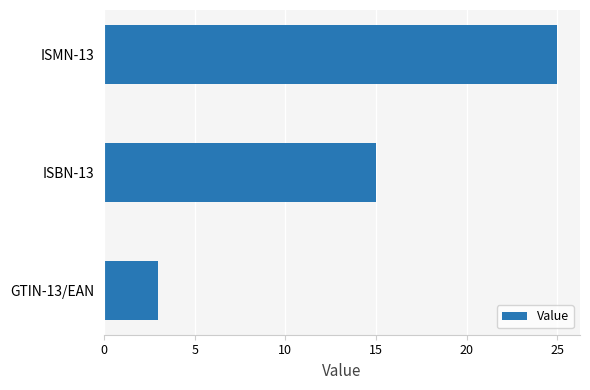

How many bars are there in total?

3